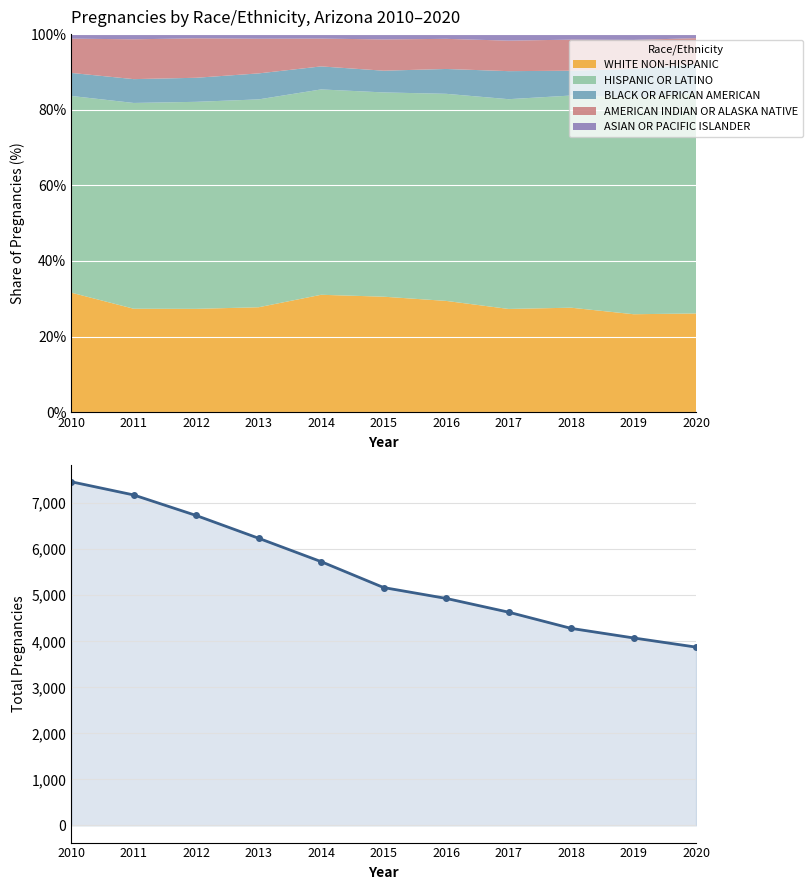

Reading right to left, what are all the values shown in this chart?

3874	4073	4281	4633	4932	5168	5731	6239	6734	7180	7467